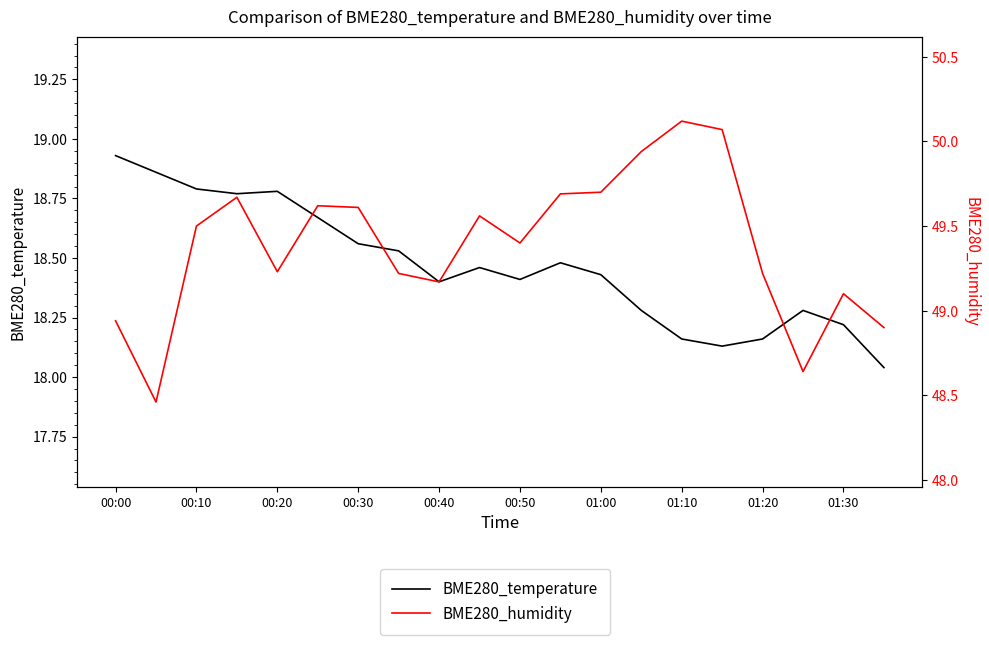

What are all the series names shown in the legend?

BME280_temperature, BME280_humidity